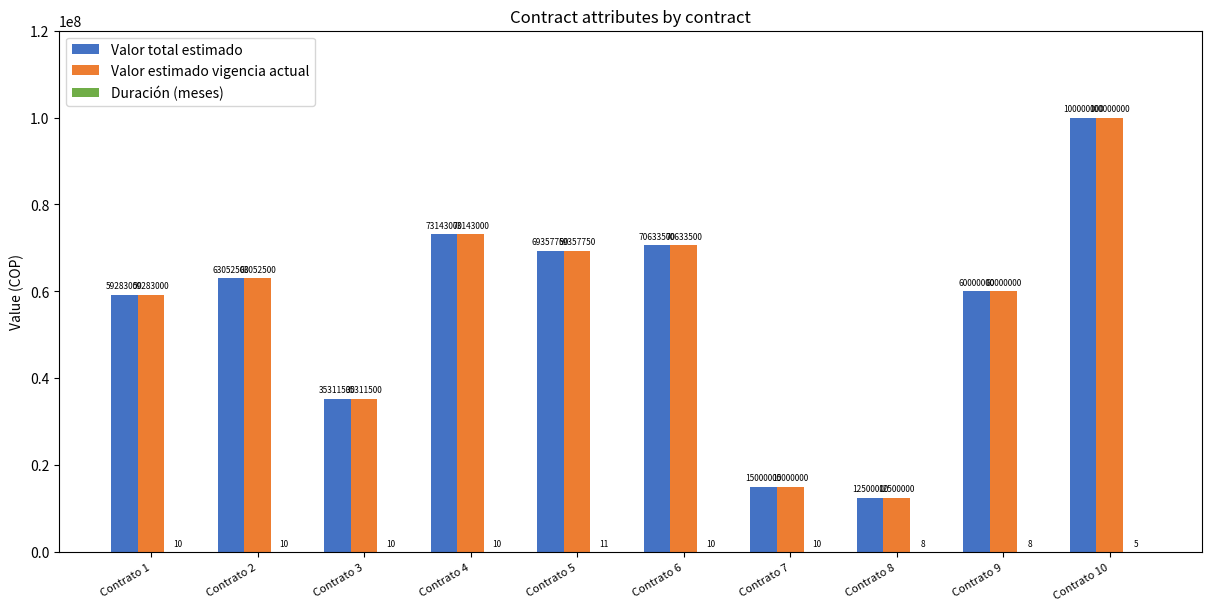

At which category does the chart reach its peak across all series?

Contrato 10